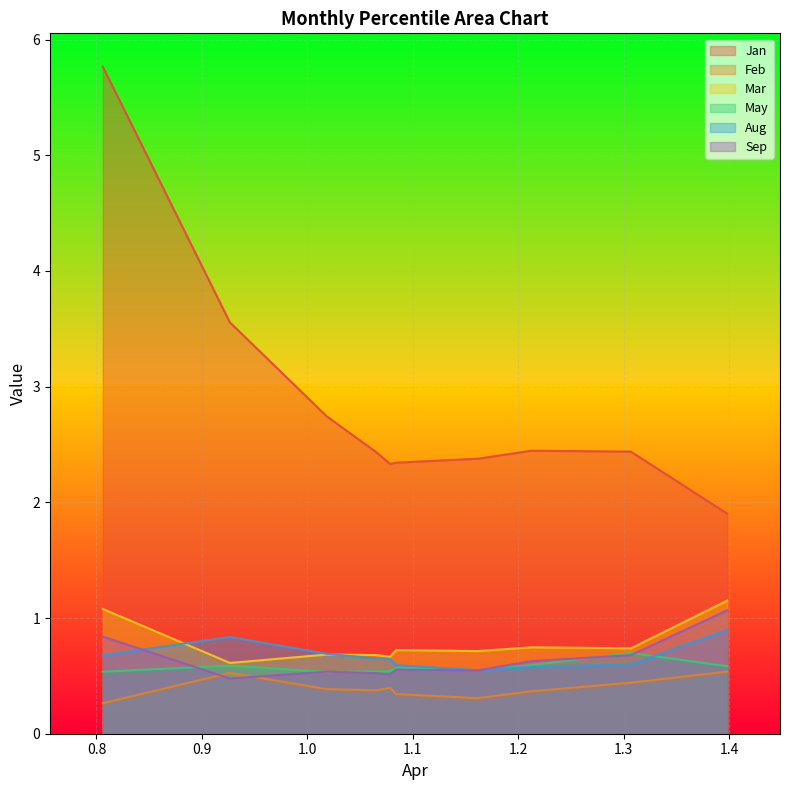

Which series has the largest range (max minus min)?

Jan